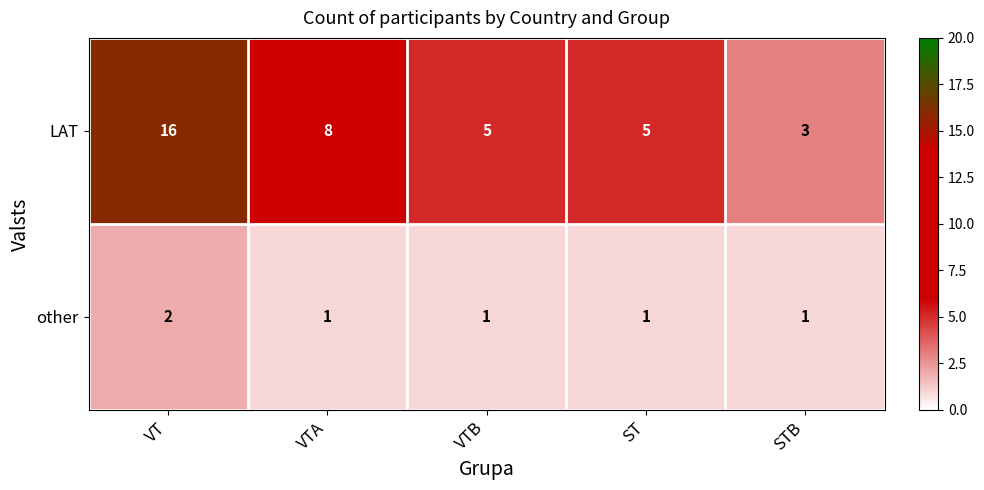

Rank the series at VTA from highest to lowest value.

LAT, other